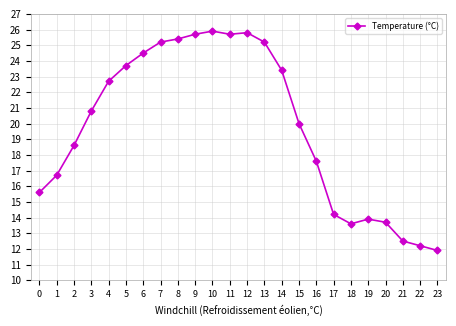

How many lines are shown in the chart?

1